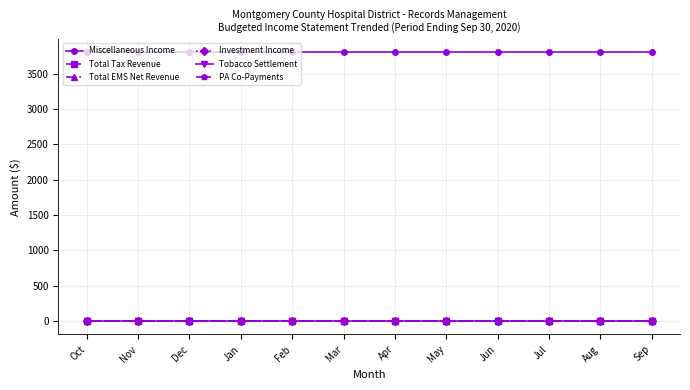

Which category has the highest value in the Total Tax Revenue series?

Oct